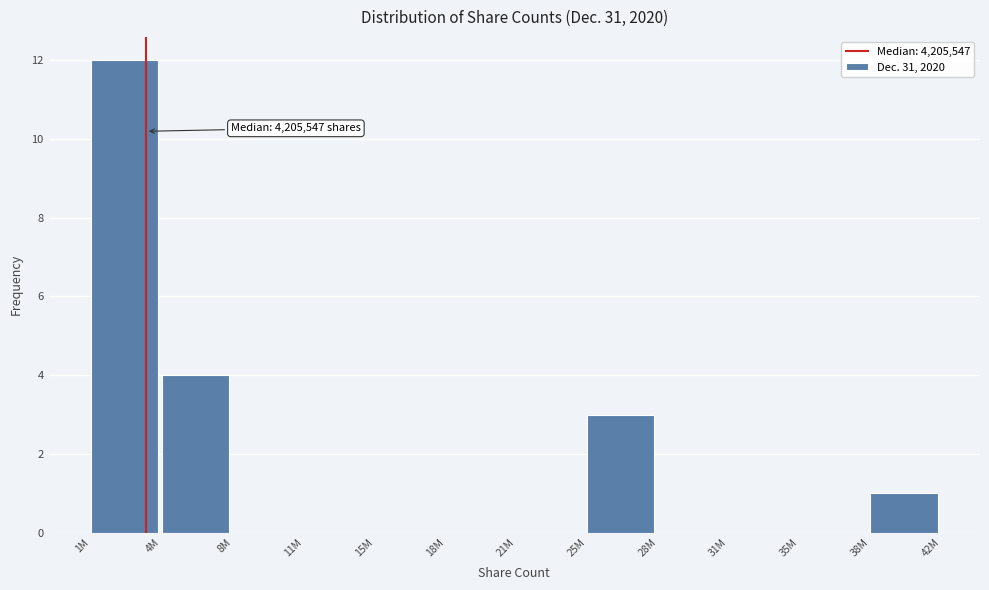

Reading right to left, list all the values displayed in this chart.

38M=1	35M=0	31M=0	28M=0	25M=3	21M=0	18M=0	15M=0	11M=0	8M=0	4M=4	1M=12